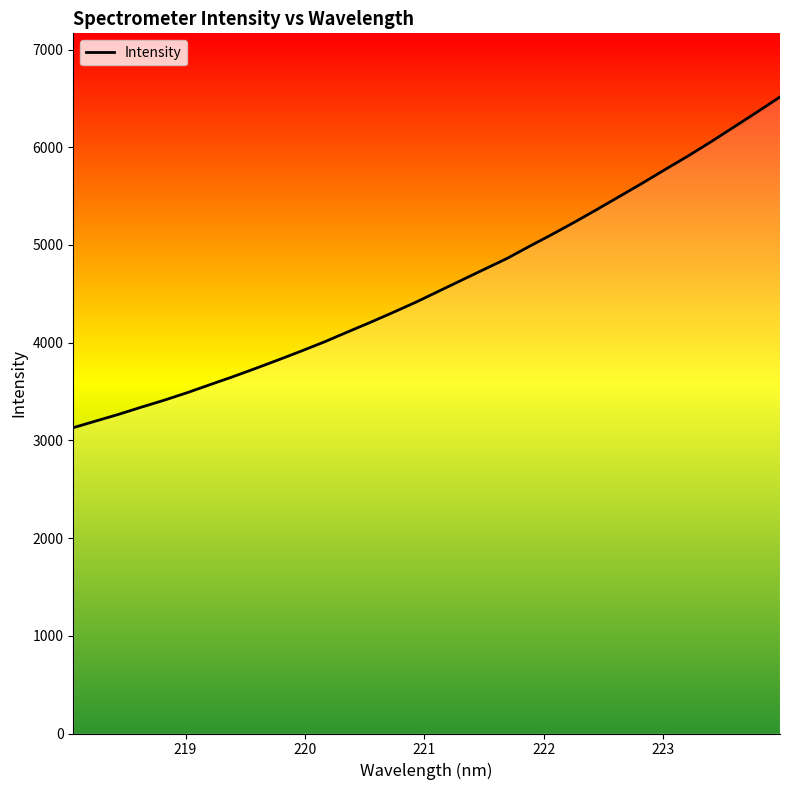

Count the number of values greater than 4524.

16